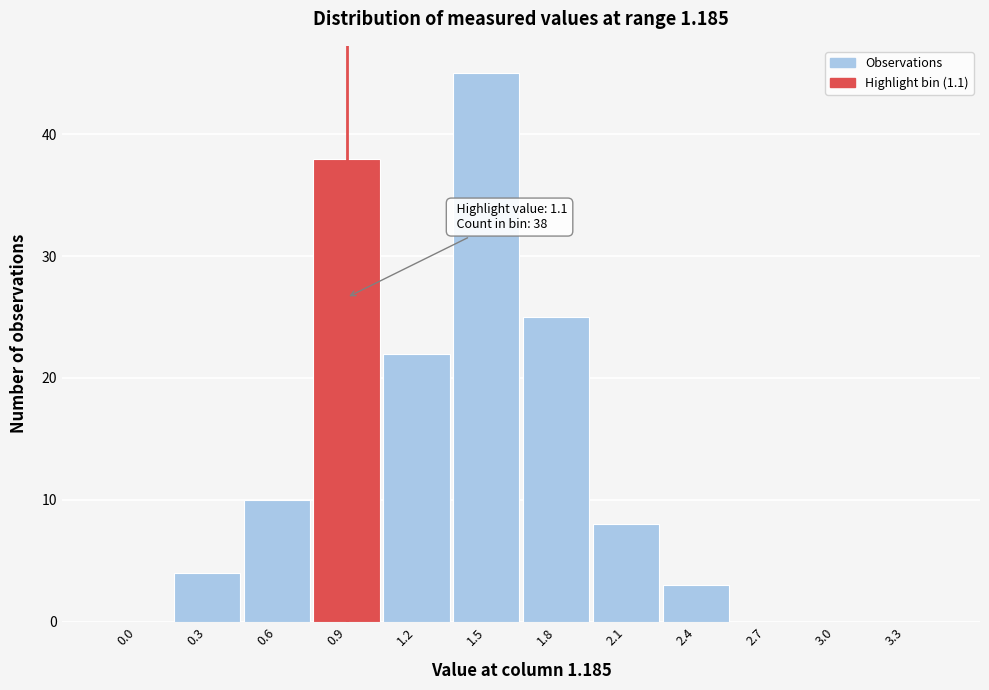

Reading right to left, list all the values displayed in this chart.

3.3=0	3.0=0	2.7=0	2.4=3	2.1=8	1.8=25	1.5=45	1.2=22	0.9=38	0.6=10	0.3=4	0.0=0